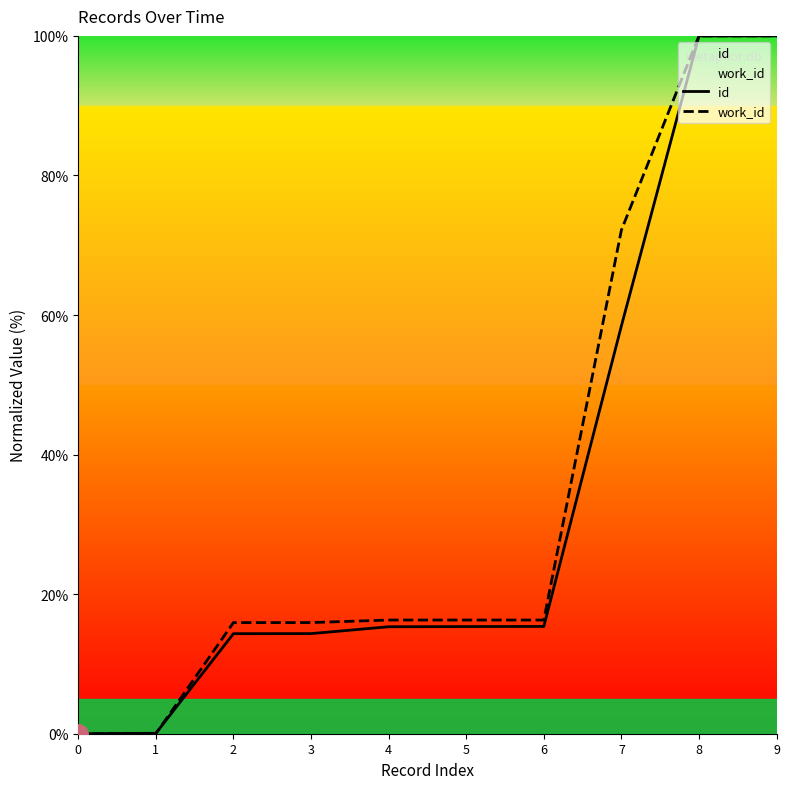

What value does the work_id series have at 5?

16.3